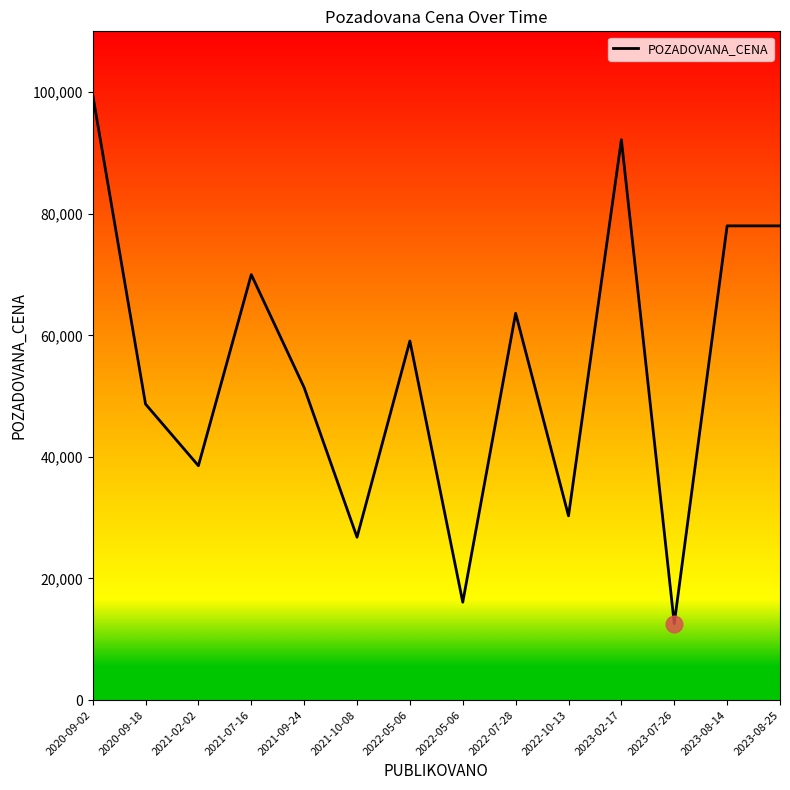

What is the label of the 4th point from the right?

2023-02-17